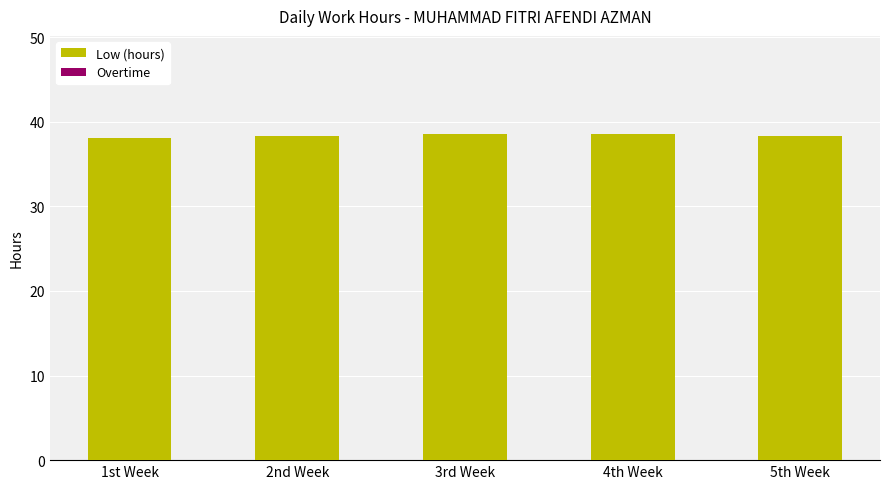

What is the smallest value displayed?

38.1